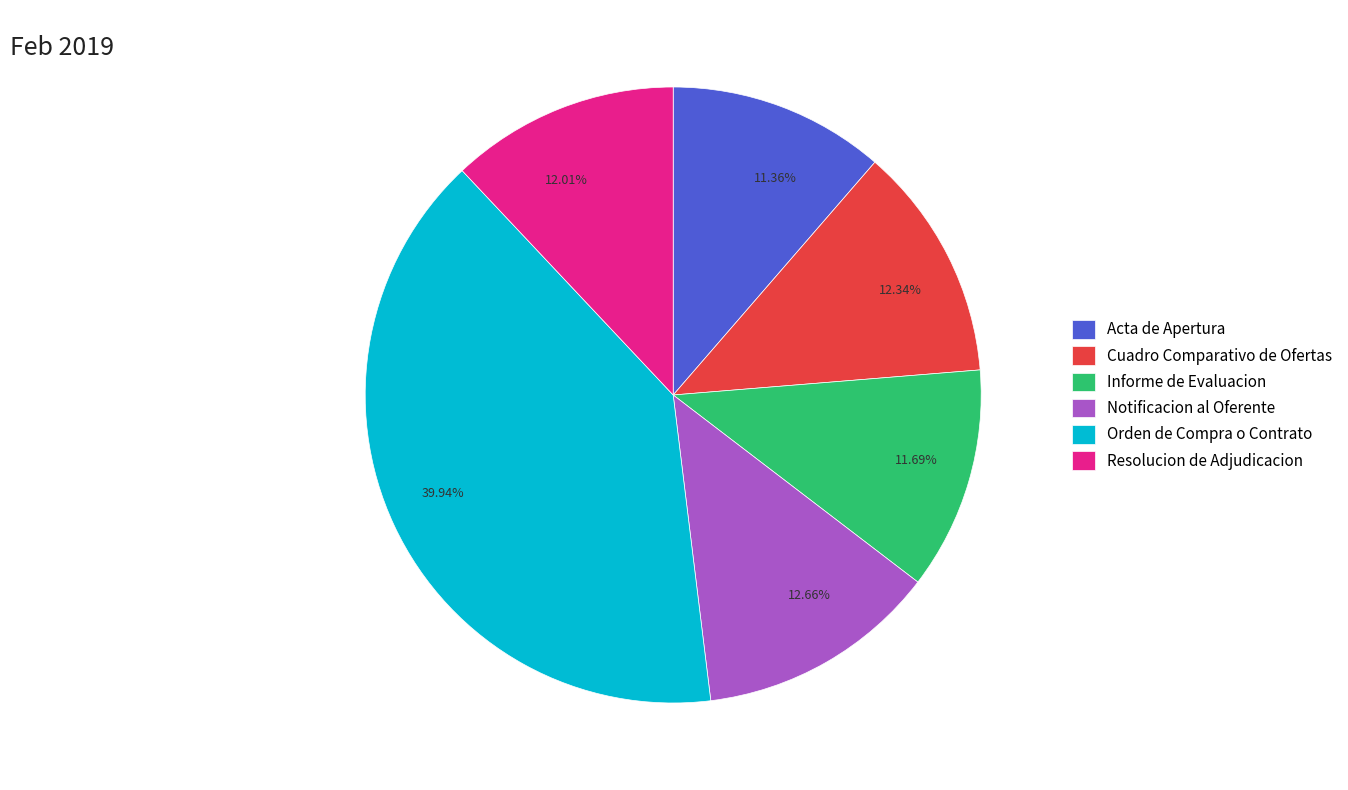

To the nearest percent, what is the difference between the largest and smallest slice percentages?

29%